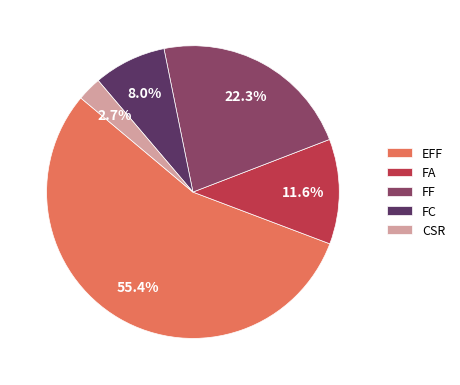

Count the number of slices in the pie.

5